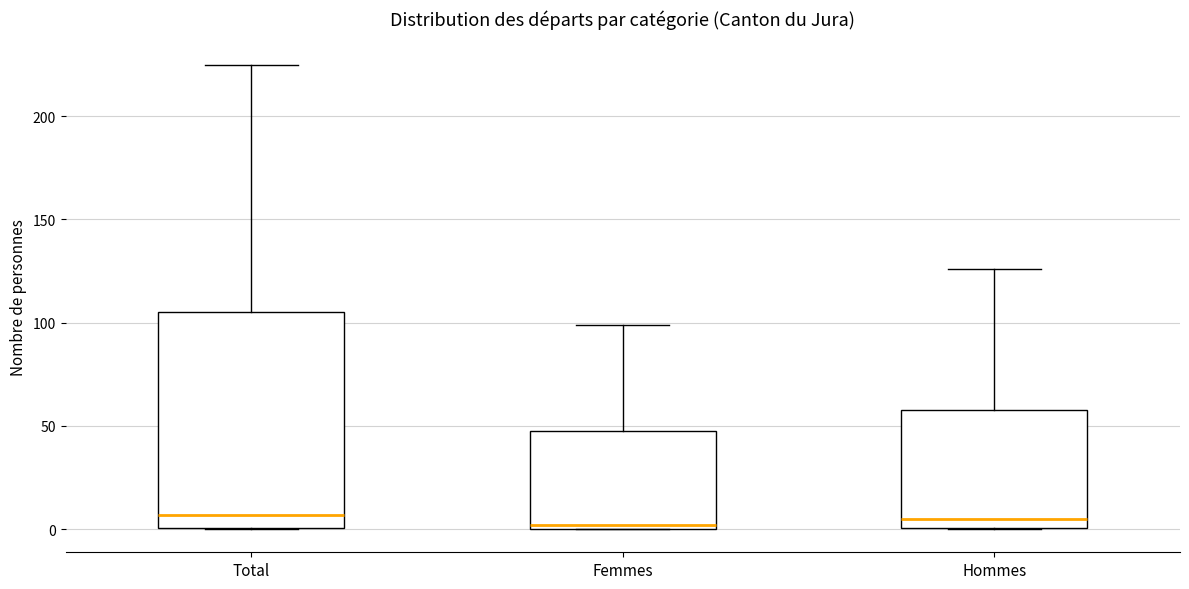

Reading left to right, transcribe this box plot: for each box, give where its median line is, the range the box spans, and where its two whiskers end, as read against the y-axis. The values are not printed on the chart, so give them approximately, as read against the axis.

Total: median 5, box 0 to 105, whiskers 0 to 225
Femmes: median 0 (just above the box's lower edge), box 0 to 50, whiskers 0 to 100
Hommes: median 5, box 0 to 60, whiskers 0 to 125